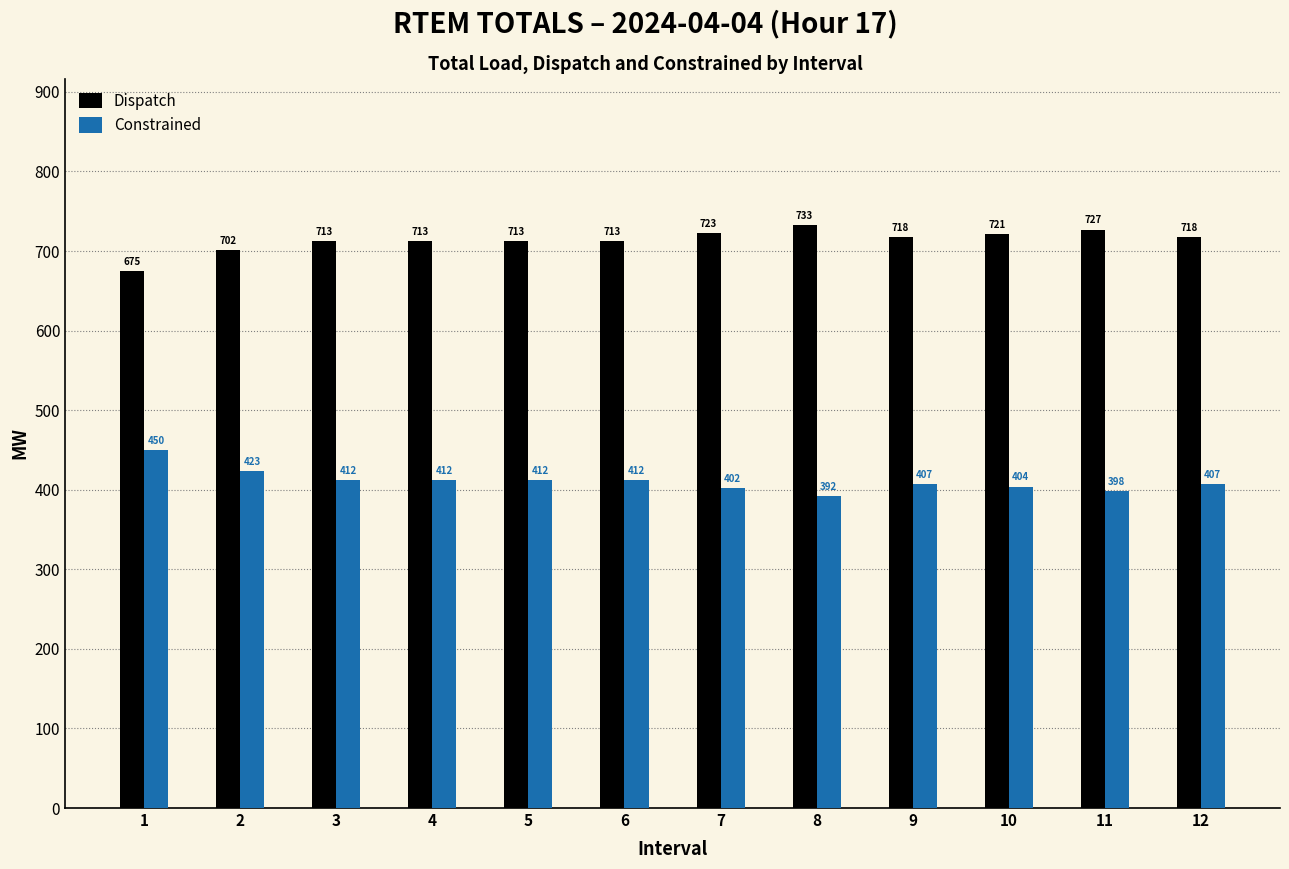

Which category has the highest value across all series?

8